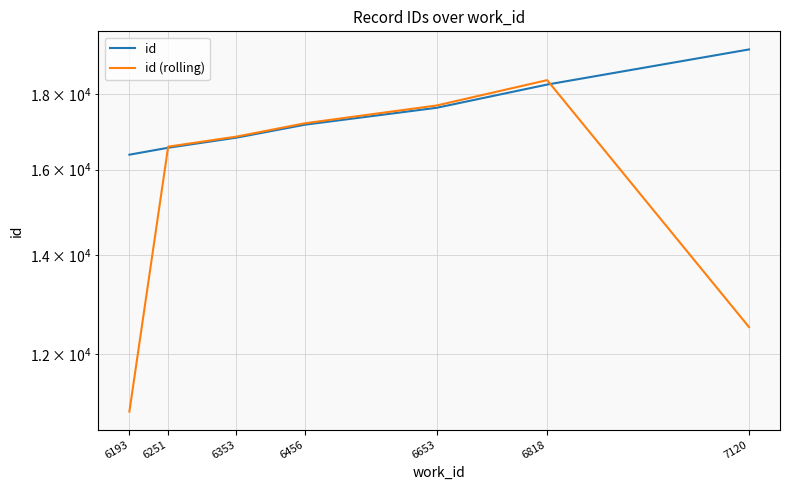

What value does the id series have at 6818?

18264.0